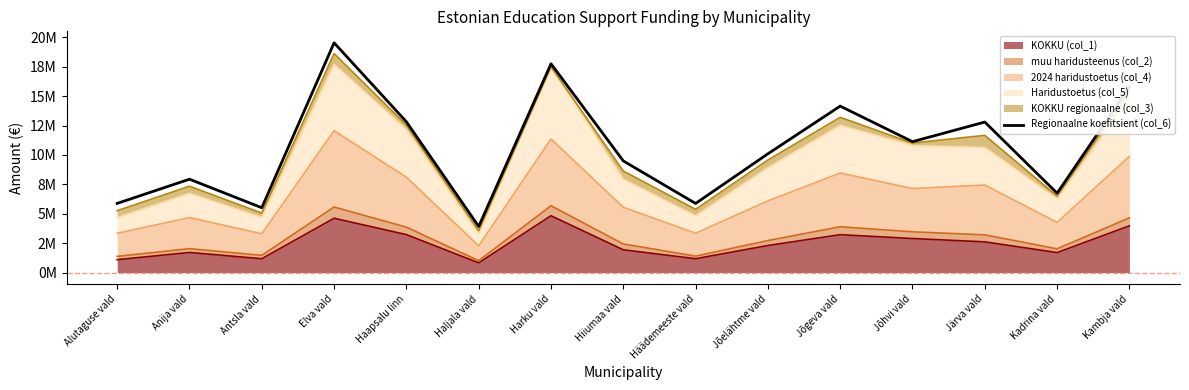

Where is the first local minimum?

Antsla vald